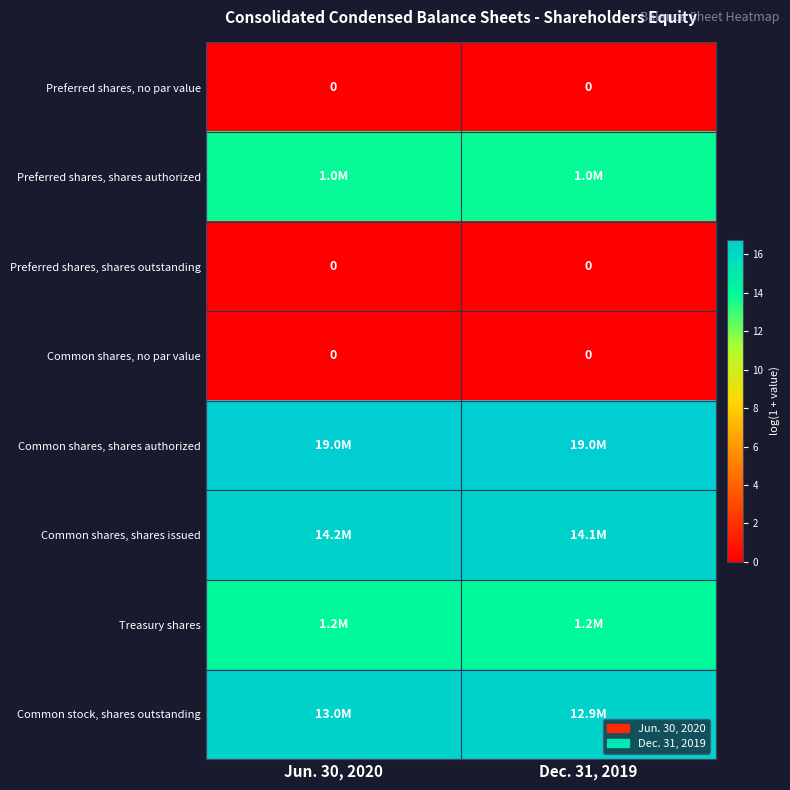

How many categories are shown in the chart?

2